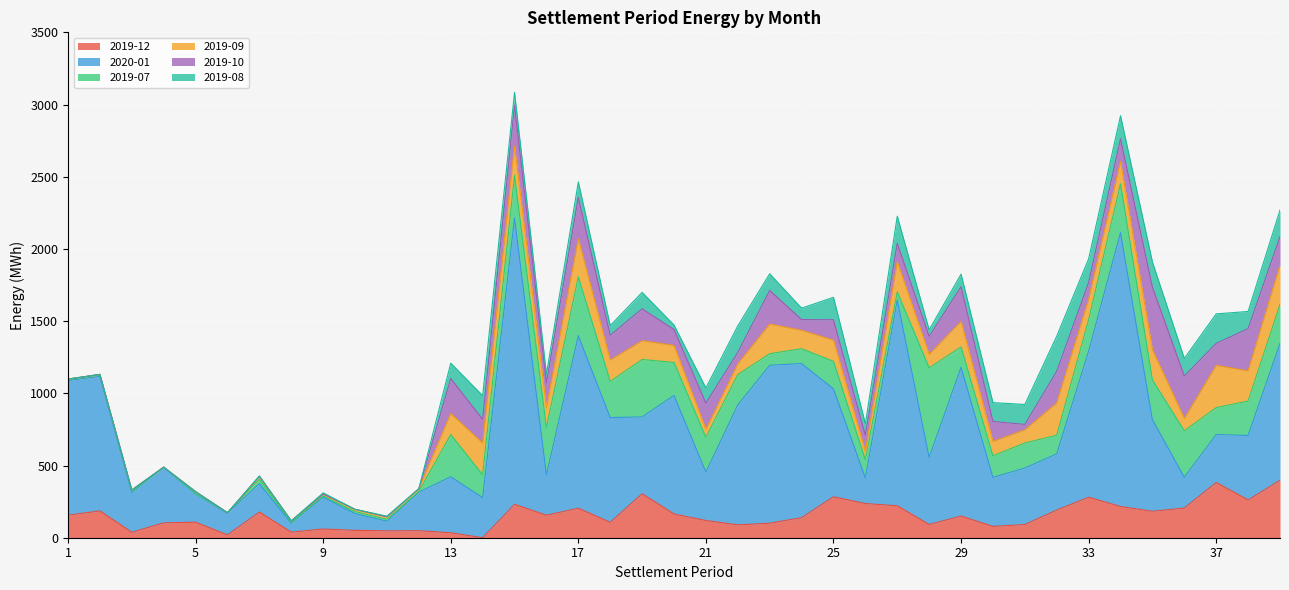

What are all the series names shown in the legend?

2019-12, 2020-01, 2019-07, 2019-09, 2019-10, 2019-08